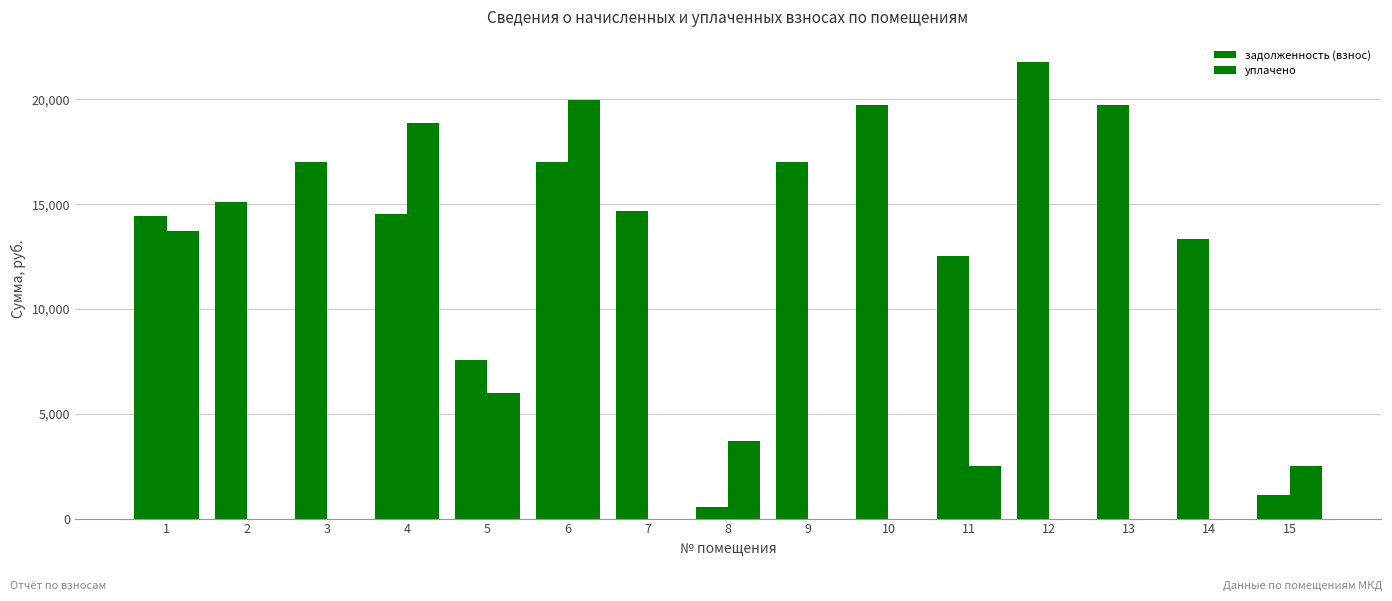

How many data points in уплачено are above 0?

7